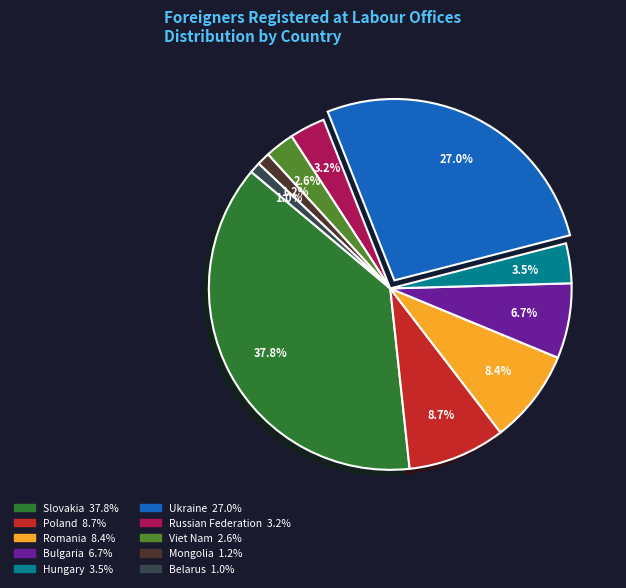

Does Viet Nam account for over 50% of the chart?

No